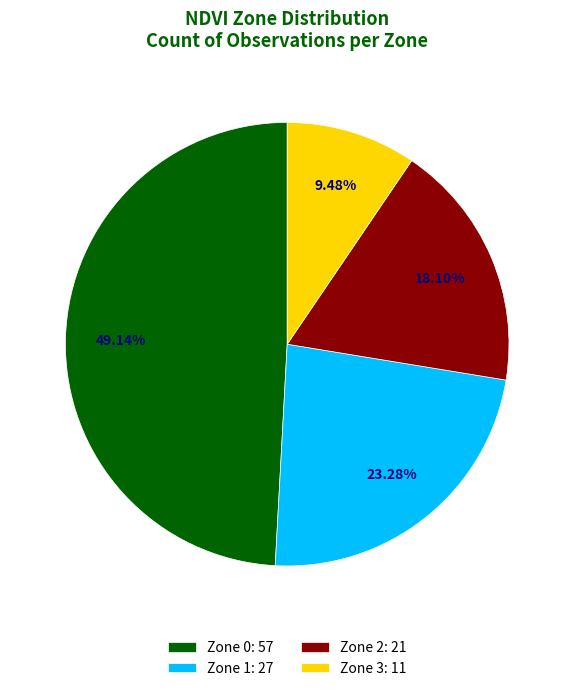

To the nearest percent, what is the combined percentage of Zone 0 and Zone 1?

72%